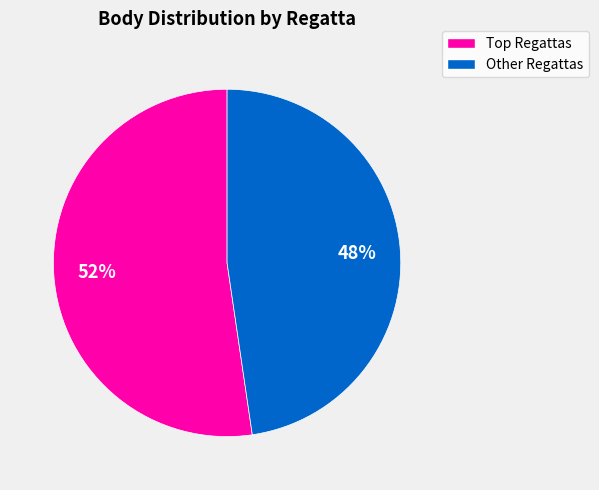

Is there a majority slice in this chart?

Yes